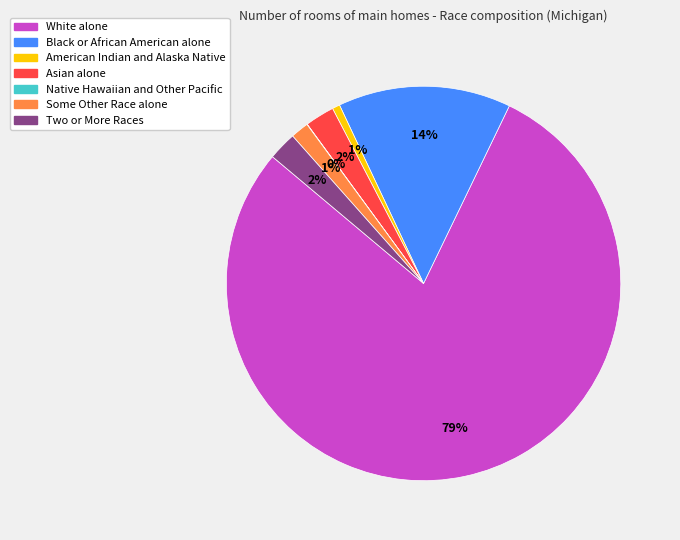

True or false: Some Other Race alone accounts for 1% of the total.

True